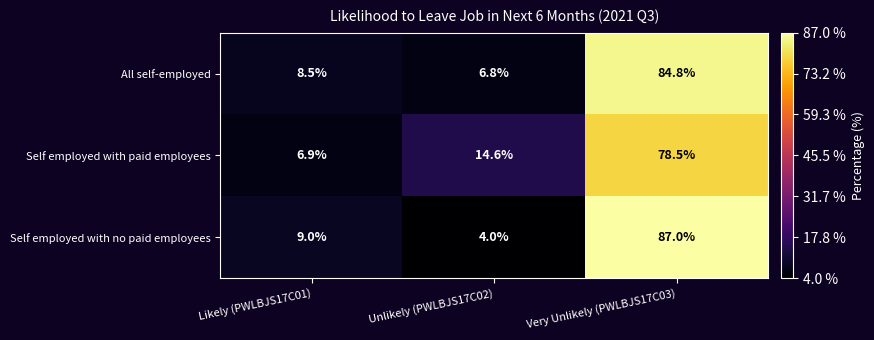

Which series changed the most between Unlikely (PWLBJS17C02) and Very Unlikely (PWLBJS17C03)?

Self employed with no paid employees